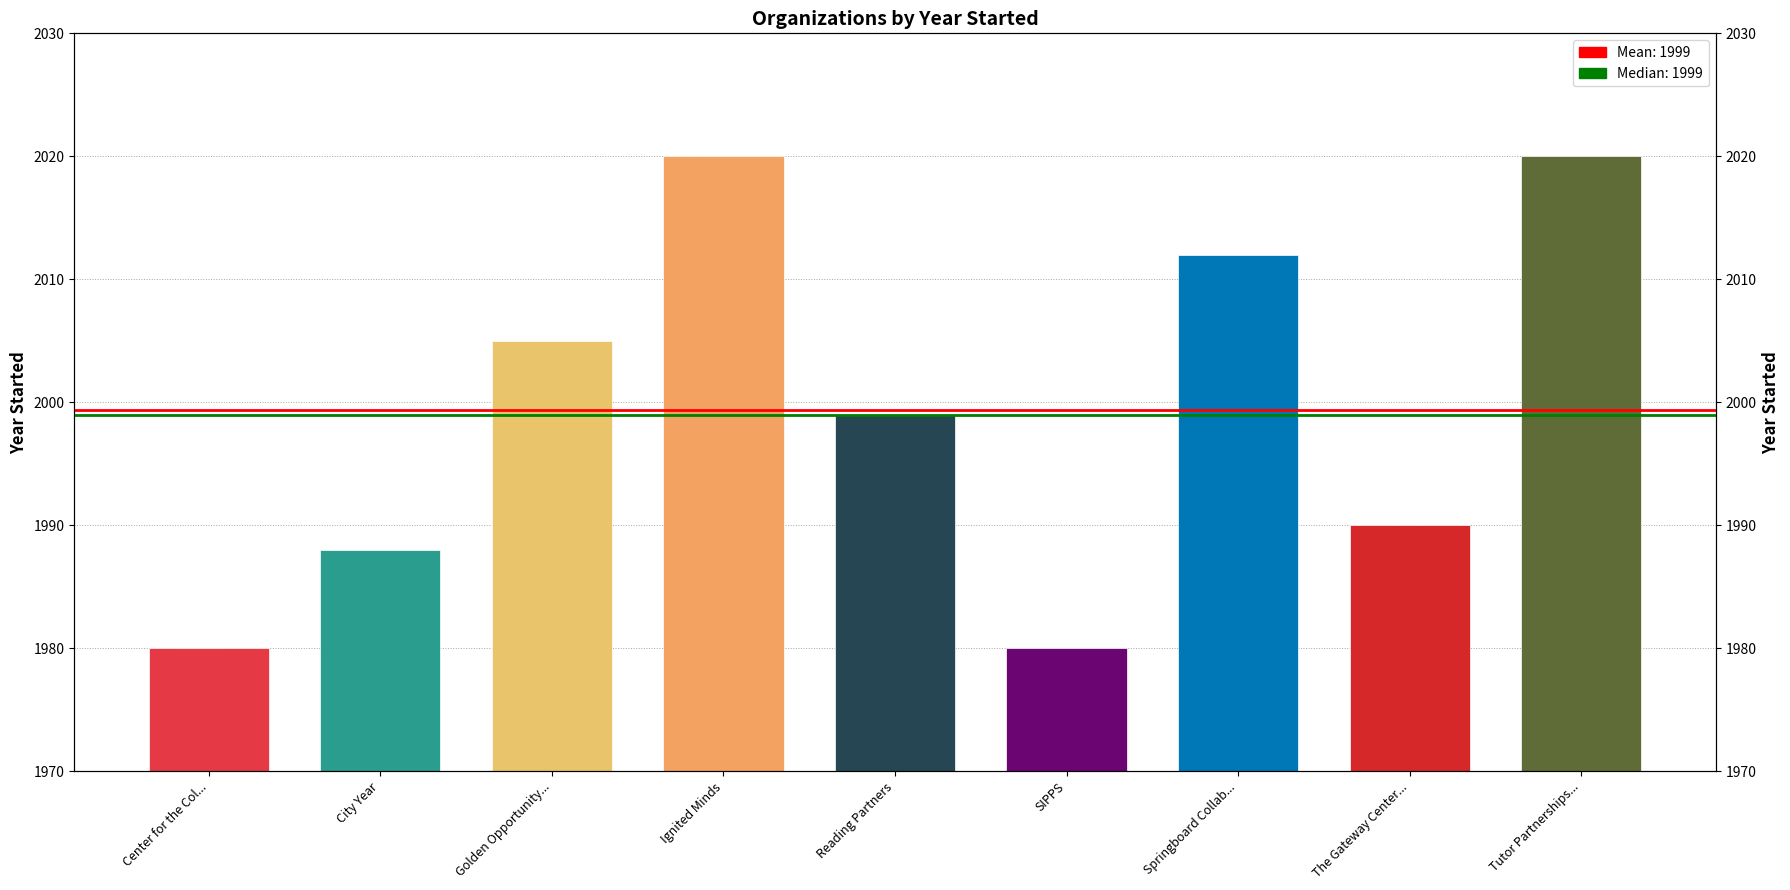

Between Golden Opportunity... and City Year, which is larger?

Golden Opportunity...